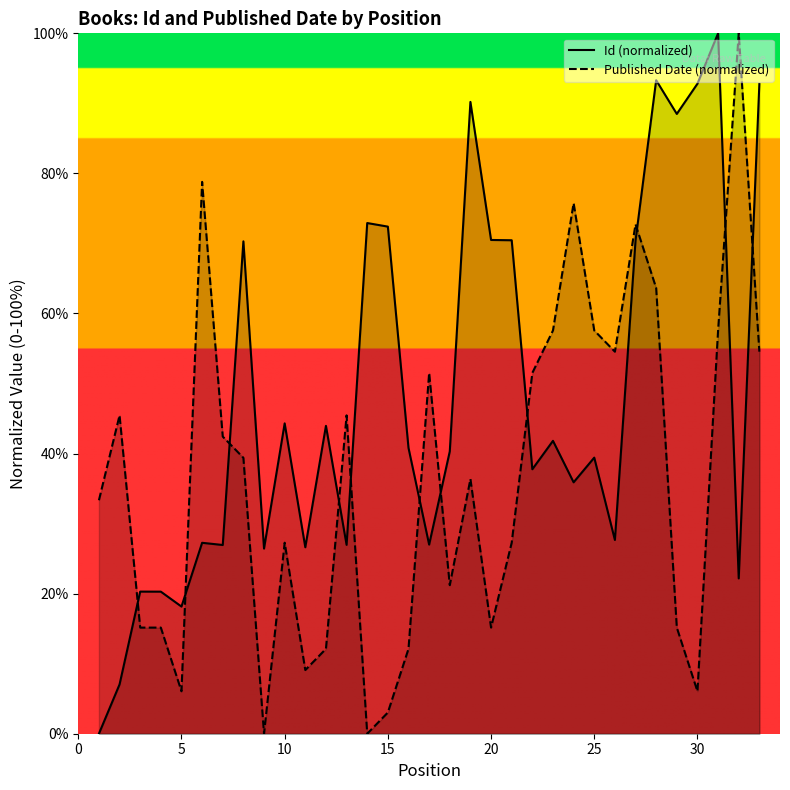

Which series ends up on top after the final intersection of Id (normalized) and Published Date (normalized)?

Id (normalized)